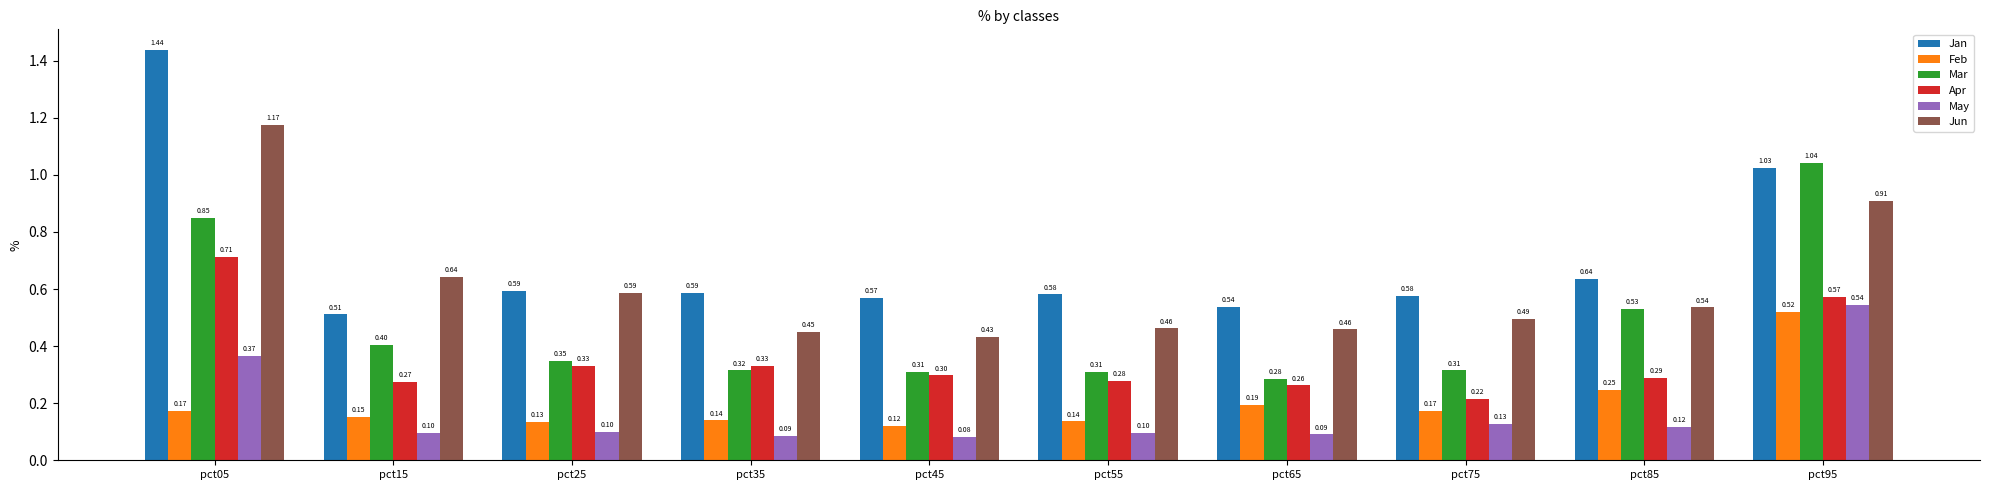

Which label corresponds to the smallest value in the chart?

pct45